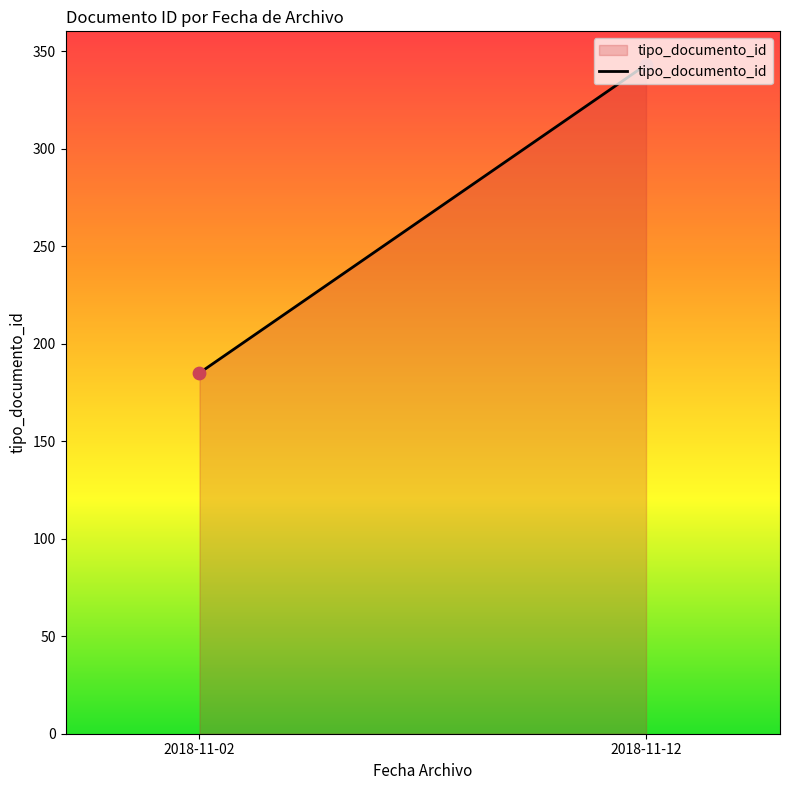

What is the change in value from 2018-11-02 to 2018-11-12?

+158